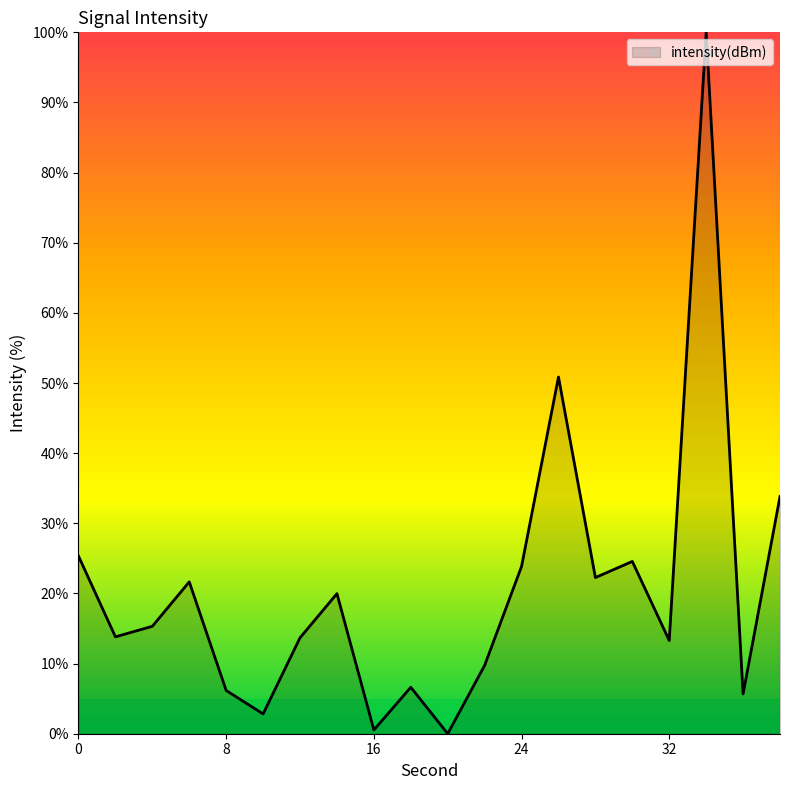

How many interior local valleys (lower than both neighbors) does the data have?

7